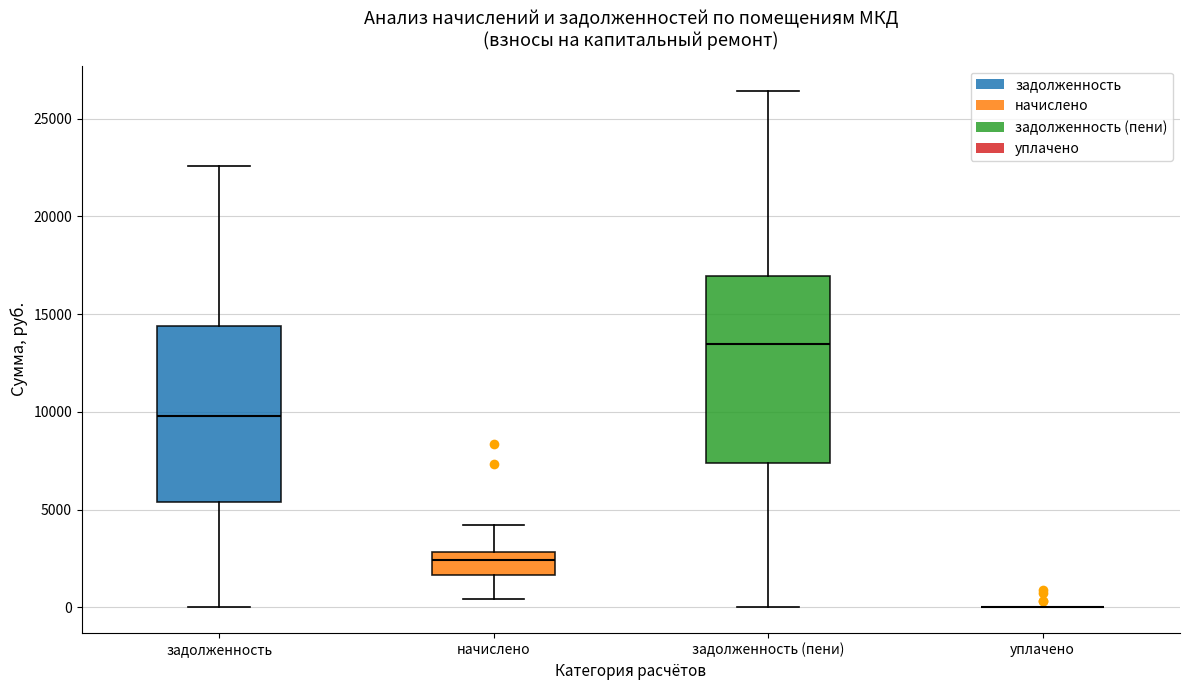

Where does the median line of the box for задолженность (пени) sit on the y-axis? The values are not printed on the chart, so give them approximately, as read against the axis.

13500